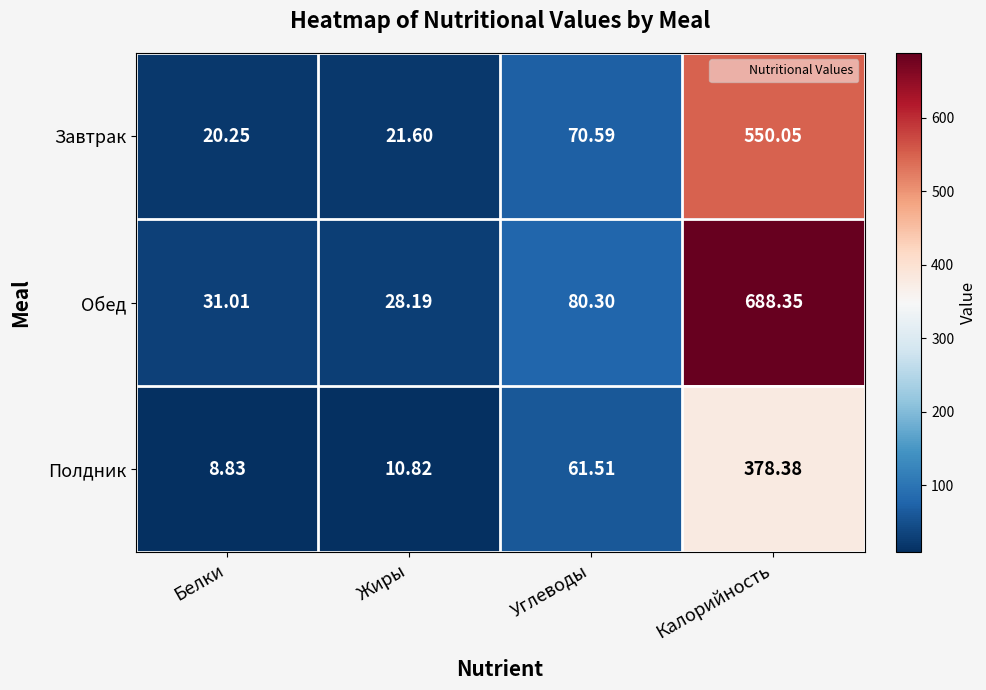

Where does the Обед series first go above 80?

Углеводы